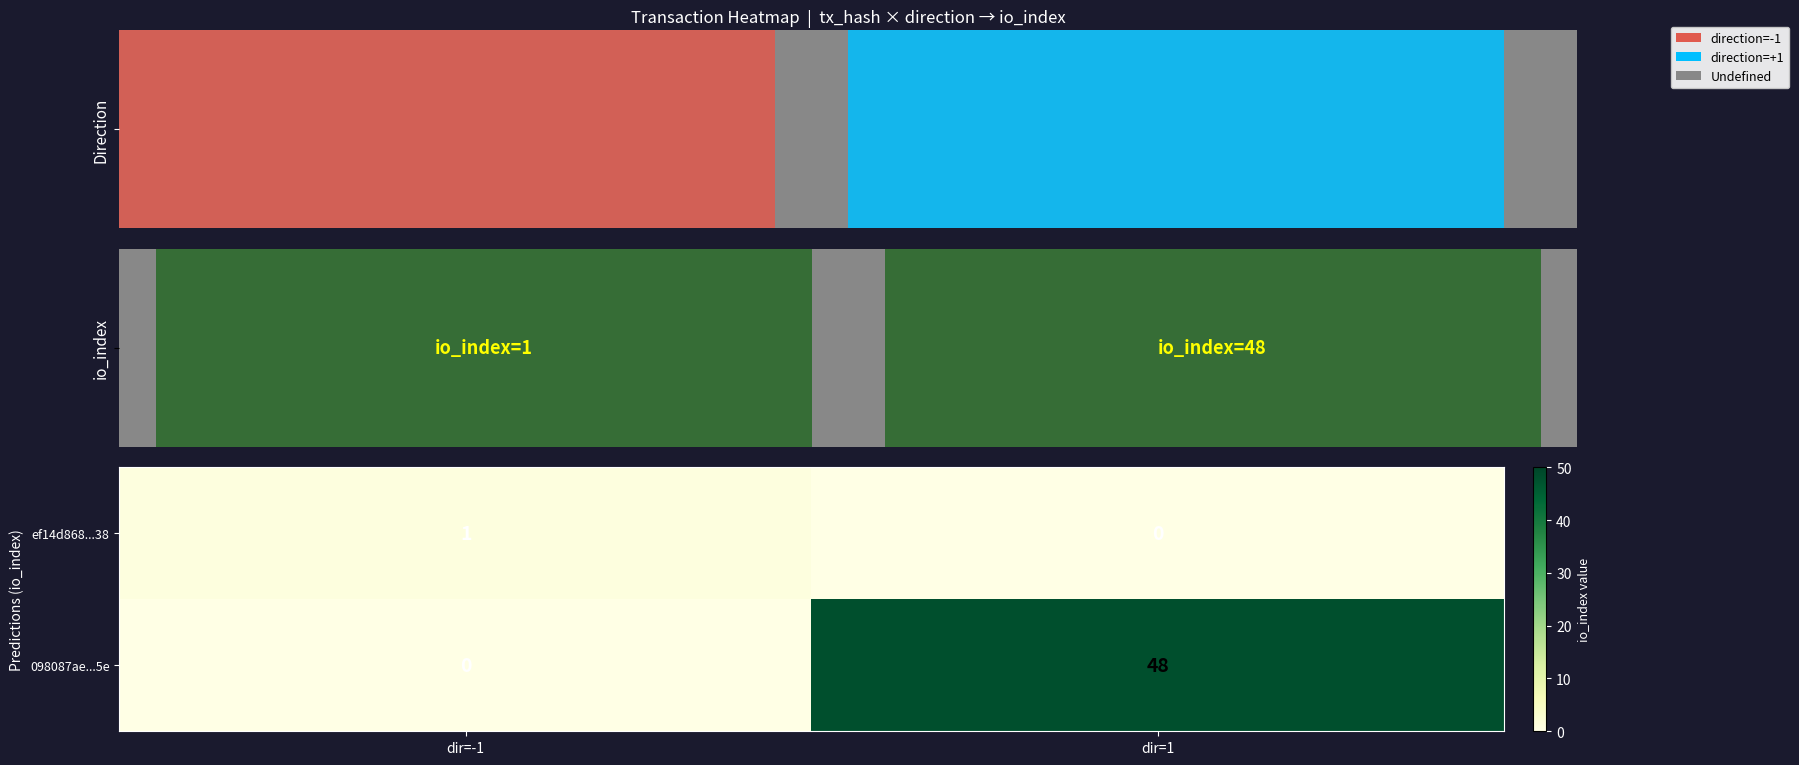

What is the spread (max minus min) of values at dir=1?

48